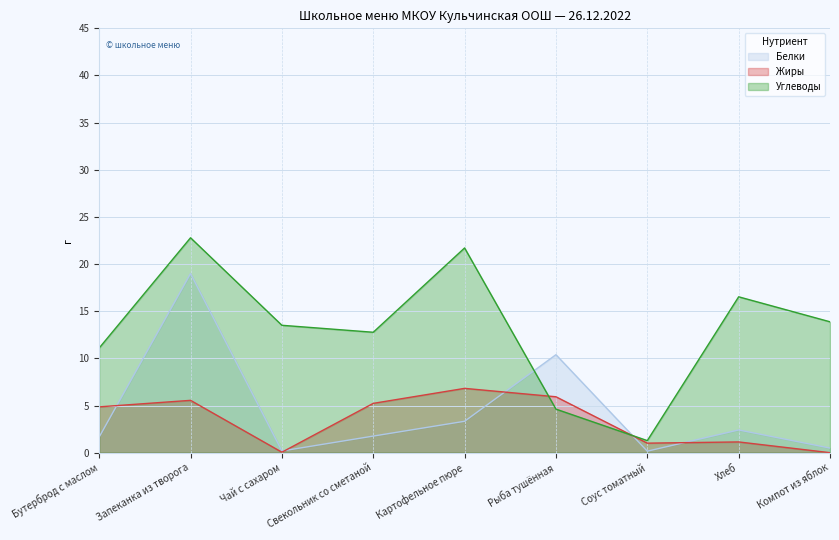

Is it true that Углеводы equals 22.8 at Запеканка из творога?

True